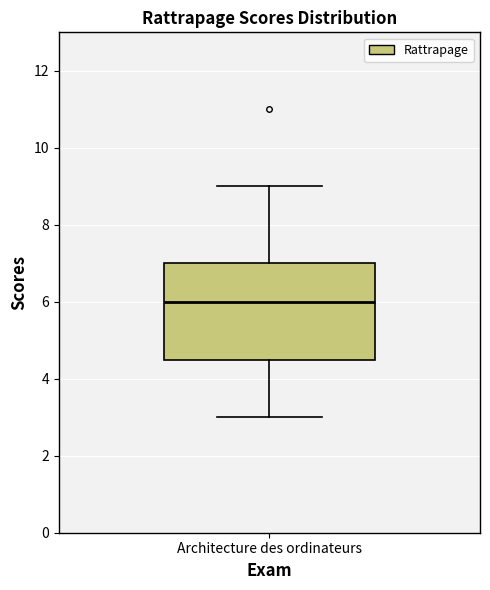

Read this box plot against the y-axis: the position of the median line, the range covered by the box, and the ends of both whiskers. The values are not printed on the chart, so give them approximately, as read against the axis.

median 6.0, box 4.6 to 7.0, whiskers 3.0 to 9.0